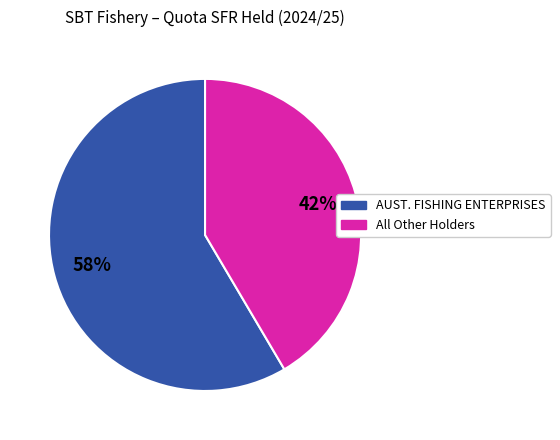

Does any single category account for the majority?

Yes